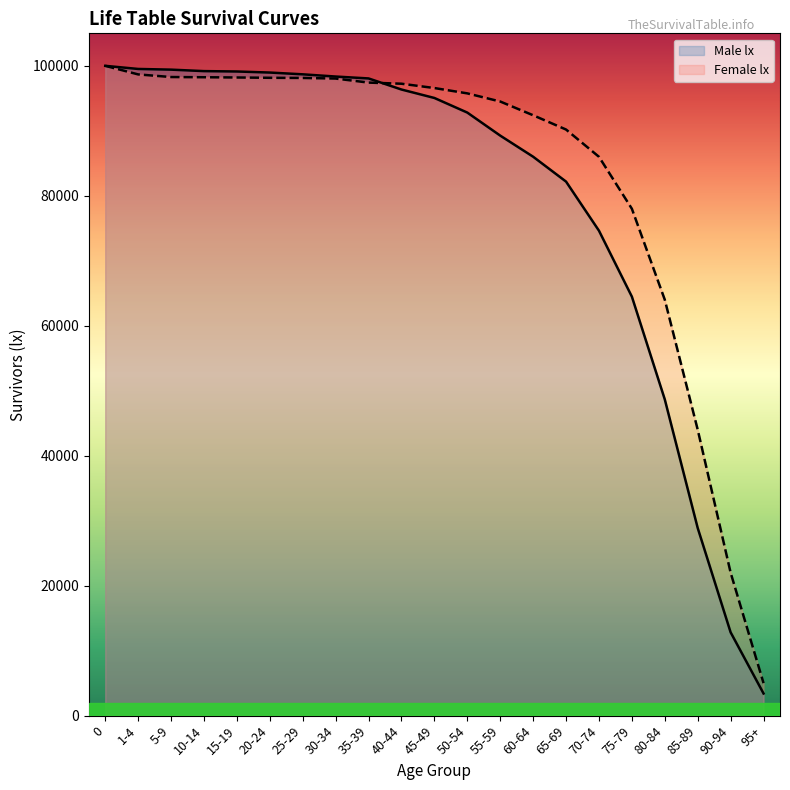

Rank the series at 90-94 from lowest to highest value.

Male lx, Female lx